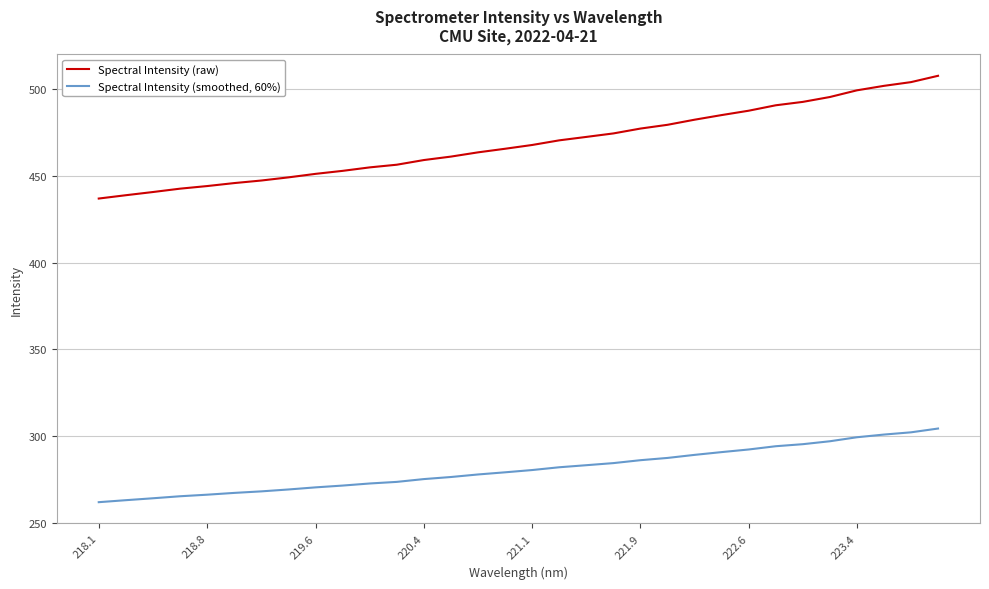

What is the minimum value for Spectral Intensity (smoothed, 60%)?

262.1